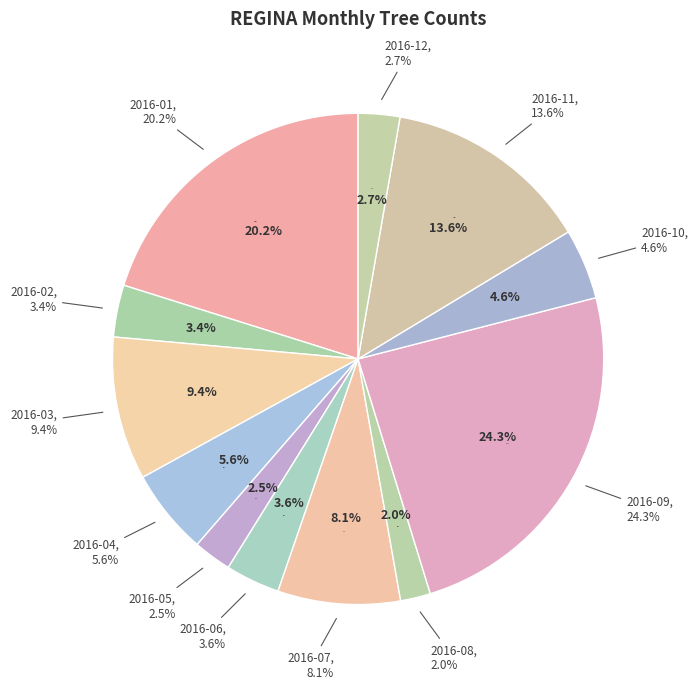

True or false: 2016-12 accounts for 9% of the total.

False